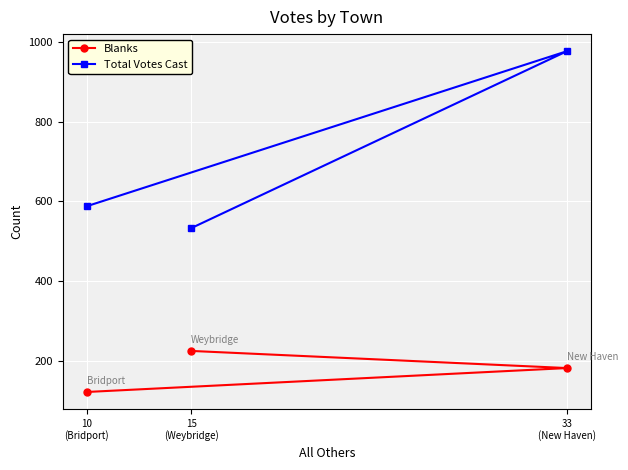

The Blanks series shows 225 at 15
(Weybridge). True or false?

True